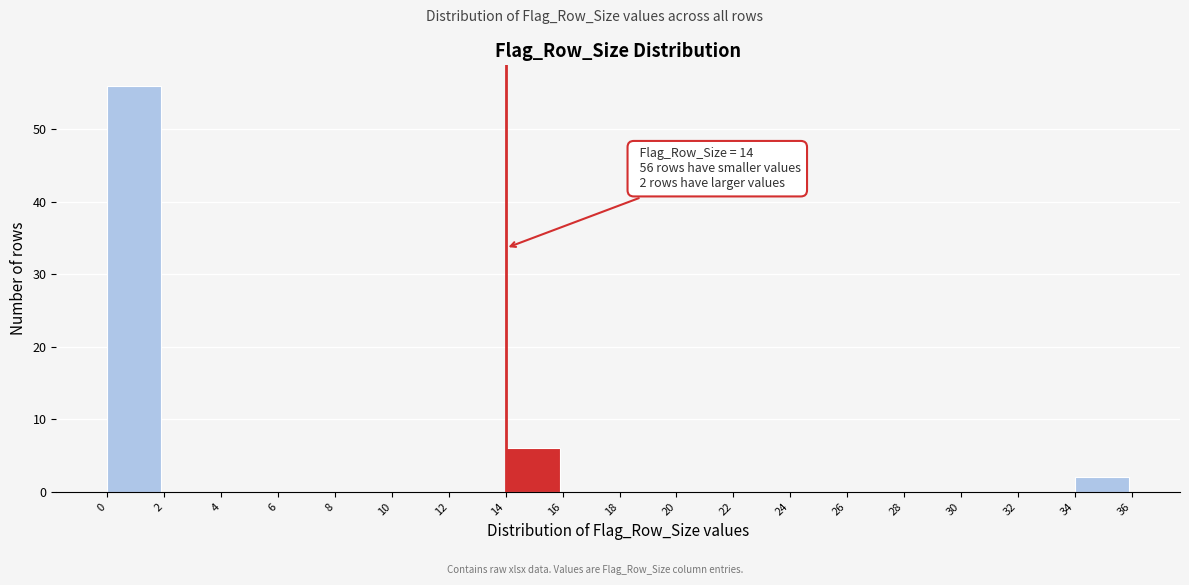

Which range on the x-axis has the tallest bar?

0 to 2